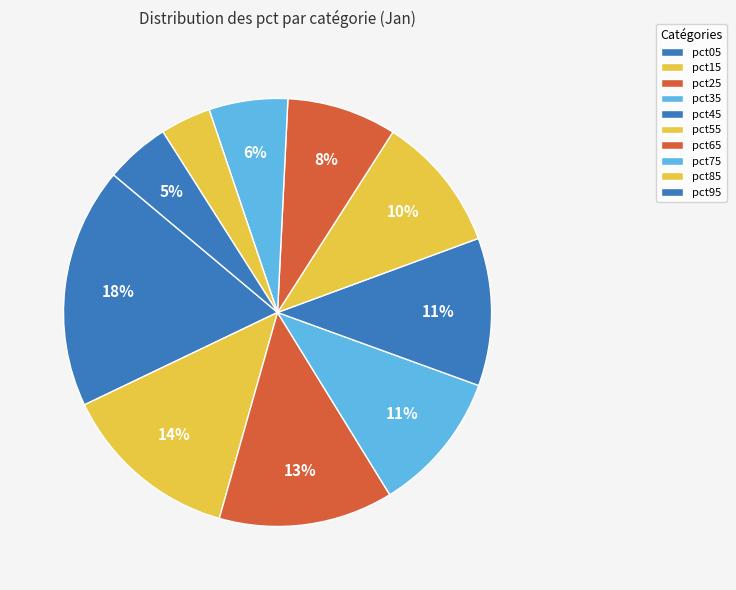

What is the change in value from pct05 to pct95?

-1.9